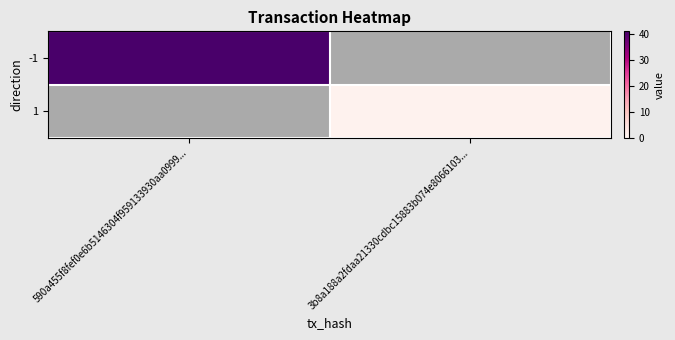

Is it true that 1 equals 1.0 at 3b8a188a2fdaa21330cdbc15883b074e8066103...?

True